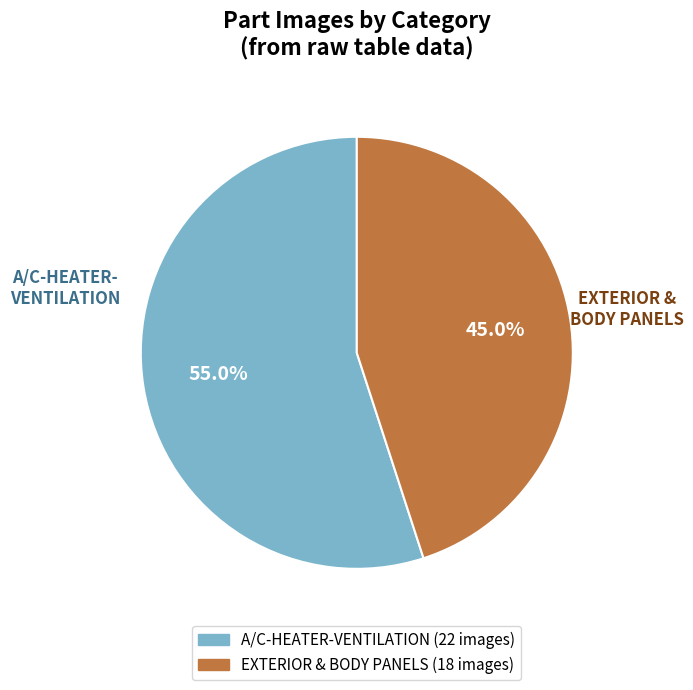

Is there any slice that represents more than half of the pie?

Yes